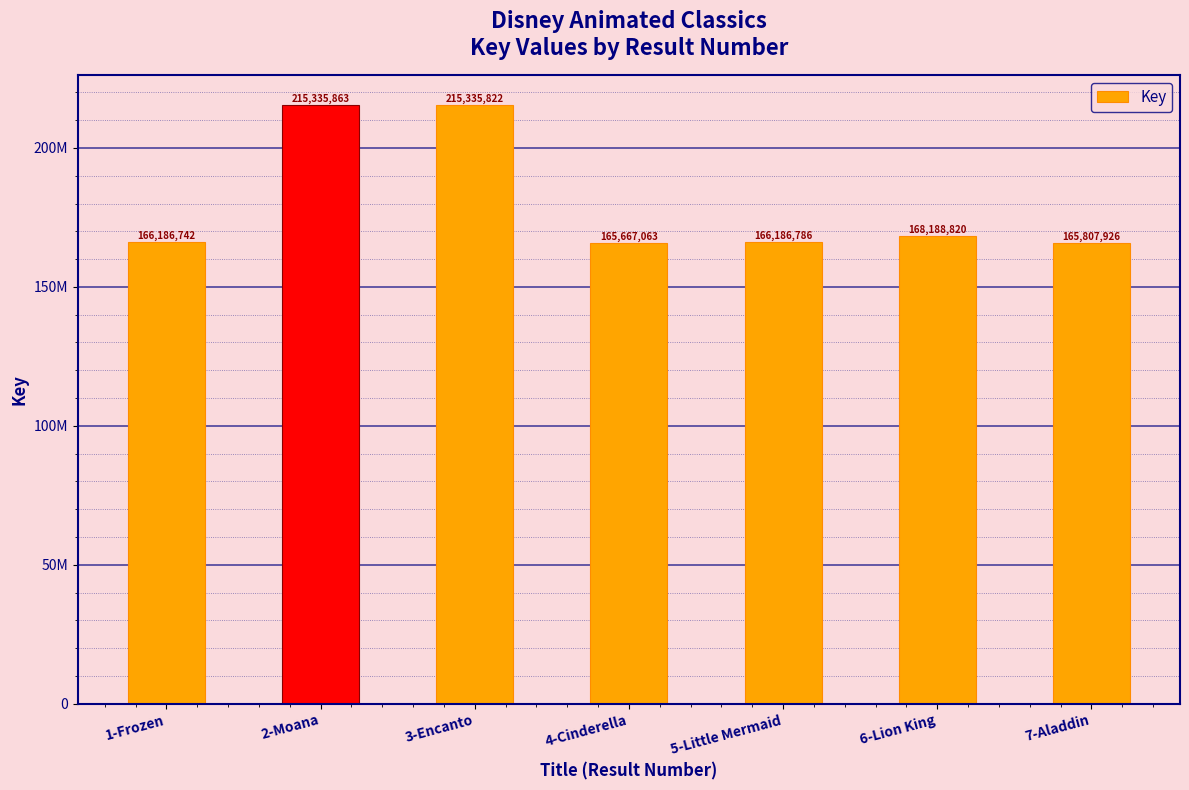

What is the label of the 7th bar from the right?

1-Frozen